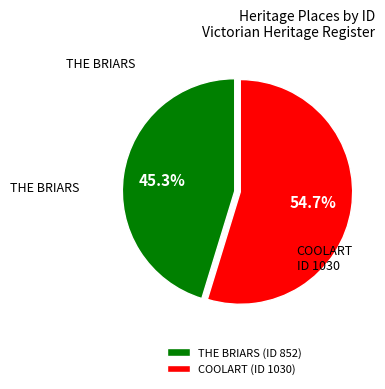

Which slice is the largest?

COOLART